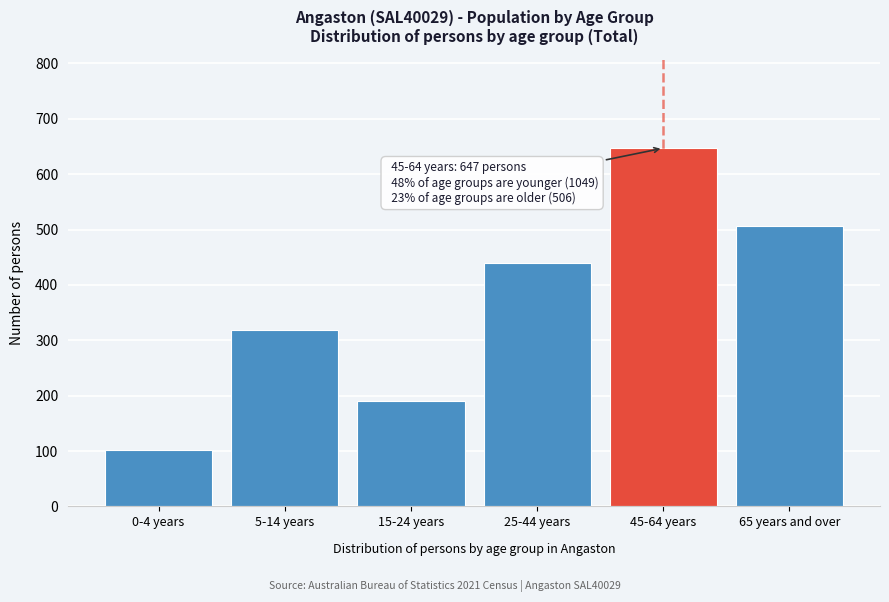

Reading right to left, extract all data points from this chart.

506	647	439	190	318	102